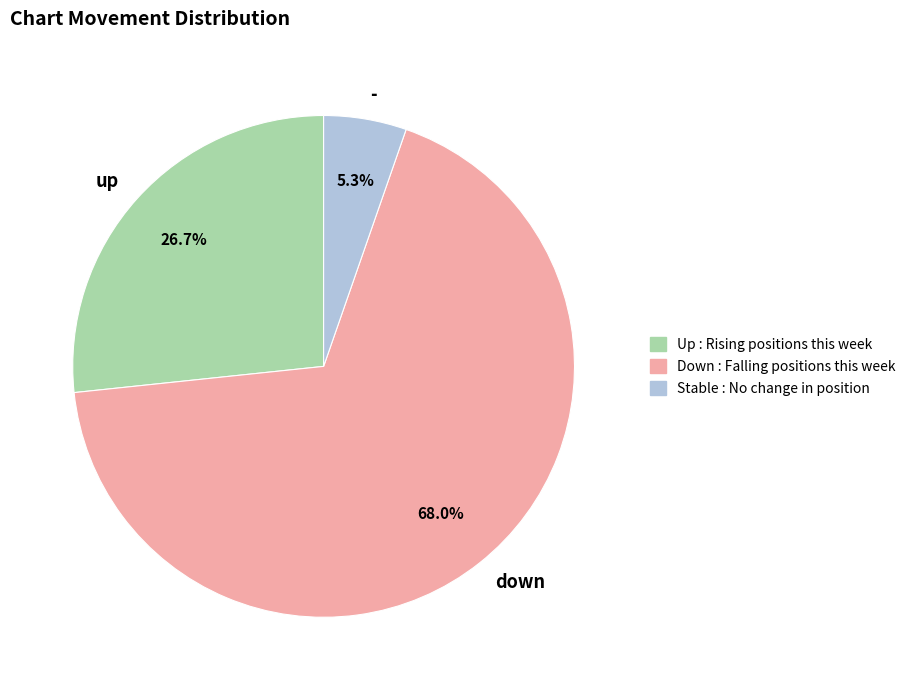

To the nearest percent, what is the average slice percentage?

33%